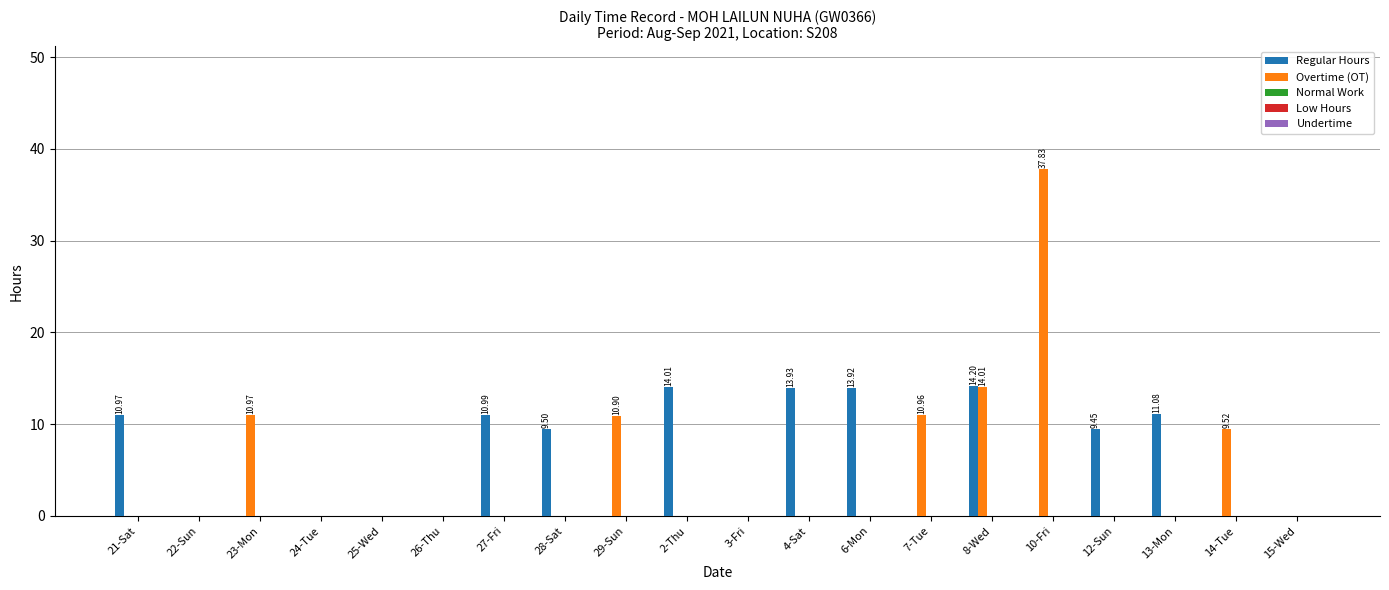

What is the total value across all series at 14-Tue?

9.5